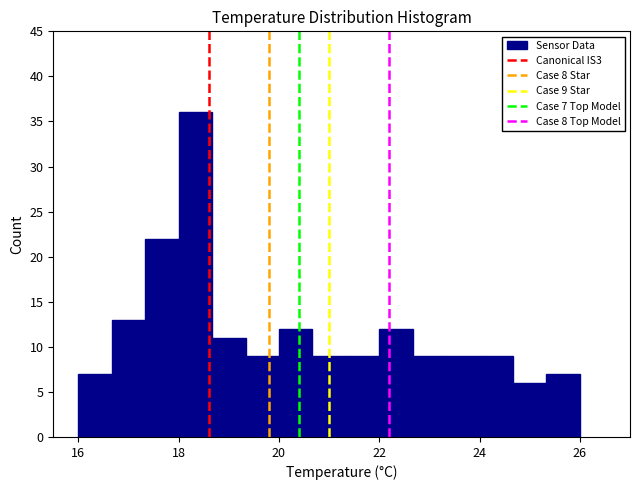

Around what value on the x-axis is the tallest bar? Give the approximate position of its centre, as read against the axis.

18.4